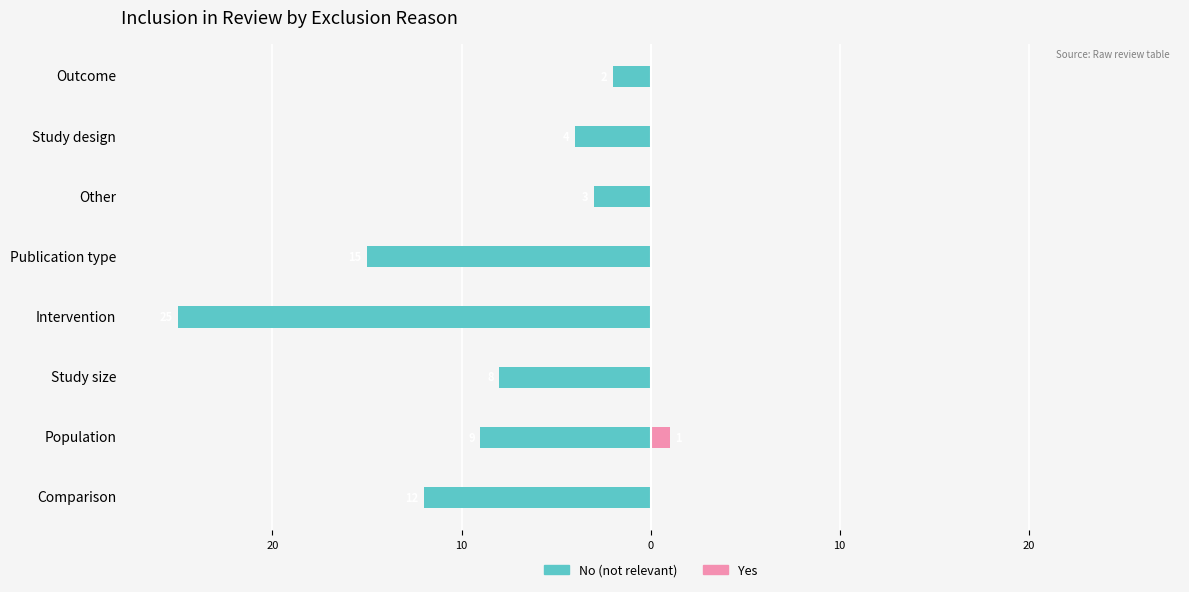

Rank the series by their average value, from highest to lowest.

Yes, No (not relevant)